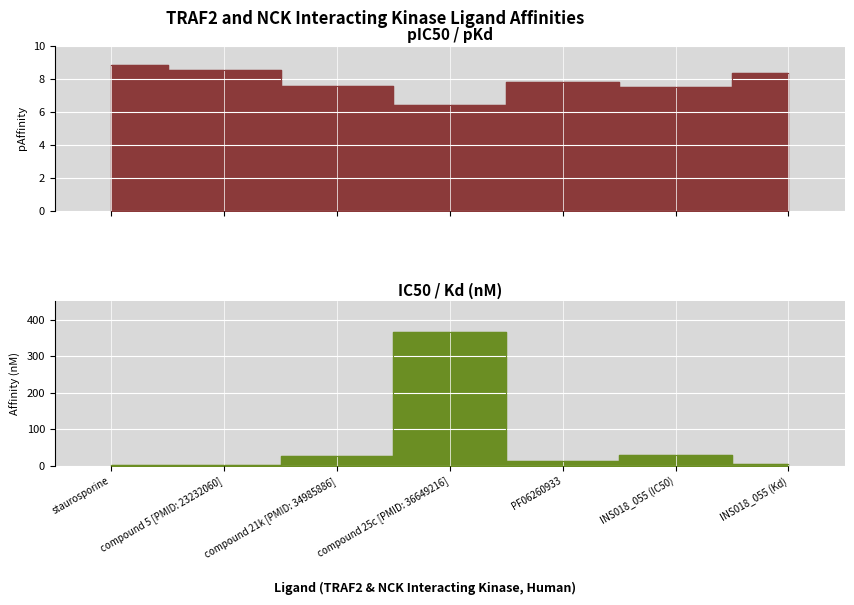

At staurosporine, list the series in order from largest to smallest.

pIC50 / pKd, IC50 / Kd (nM)